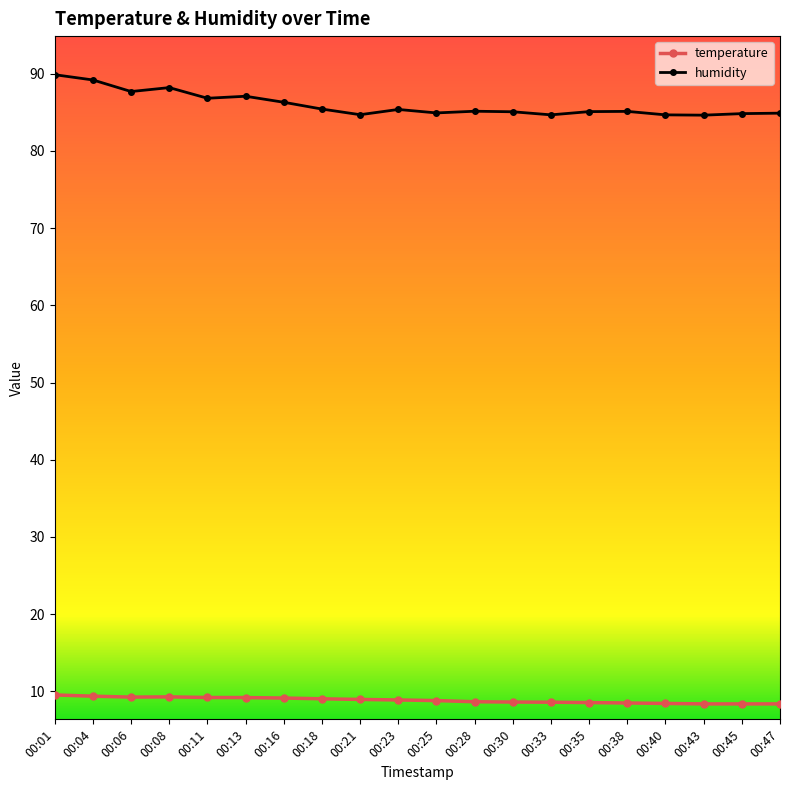

What is the spread (max minus min) of values at 00:30?

76.5